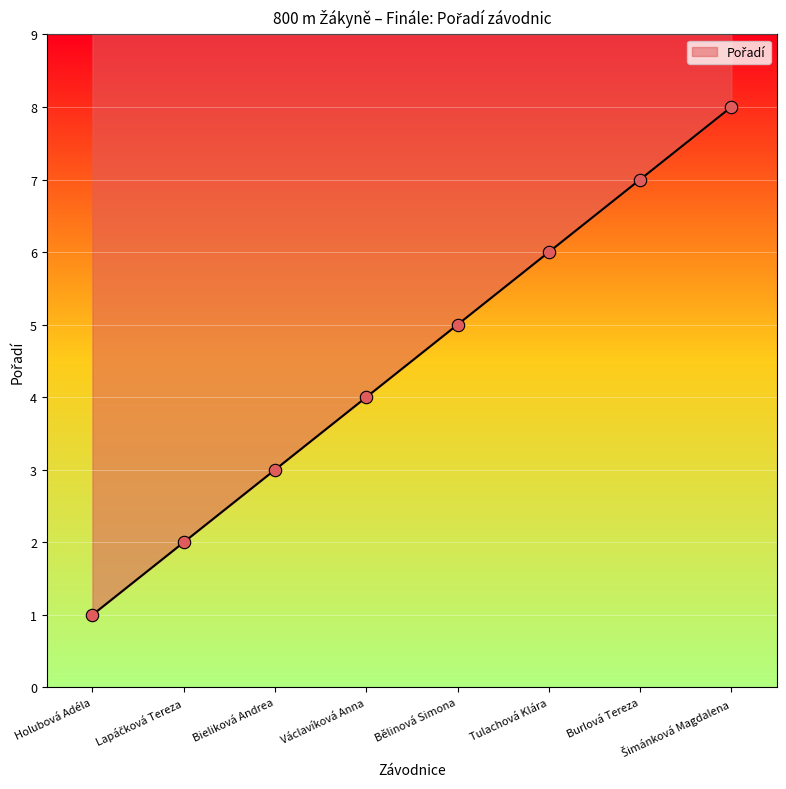

What is the ratio of the value at Tulachová Klára to the value at Holubová Adéla?

6.0